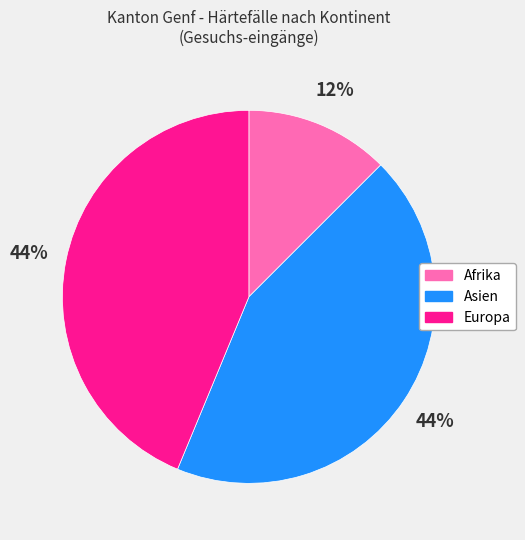

Is the sum of Europa and Asien greater than half?

Yes